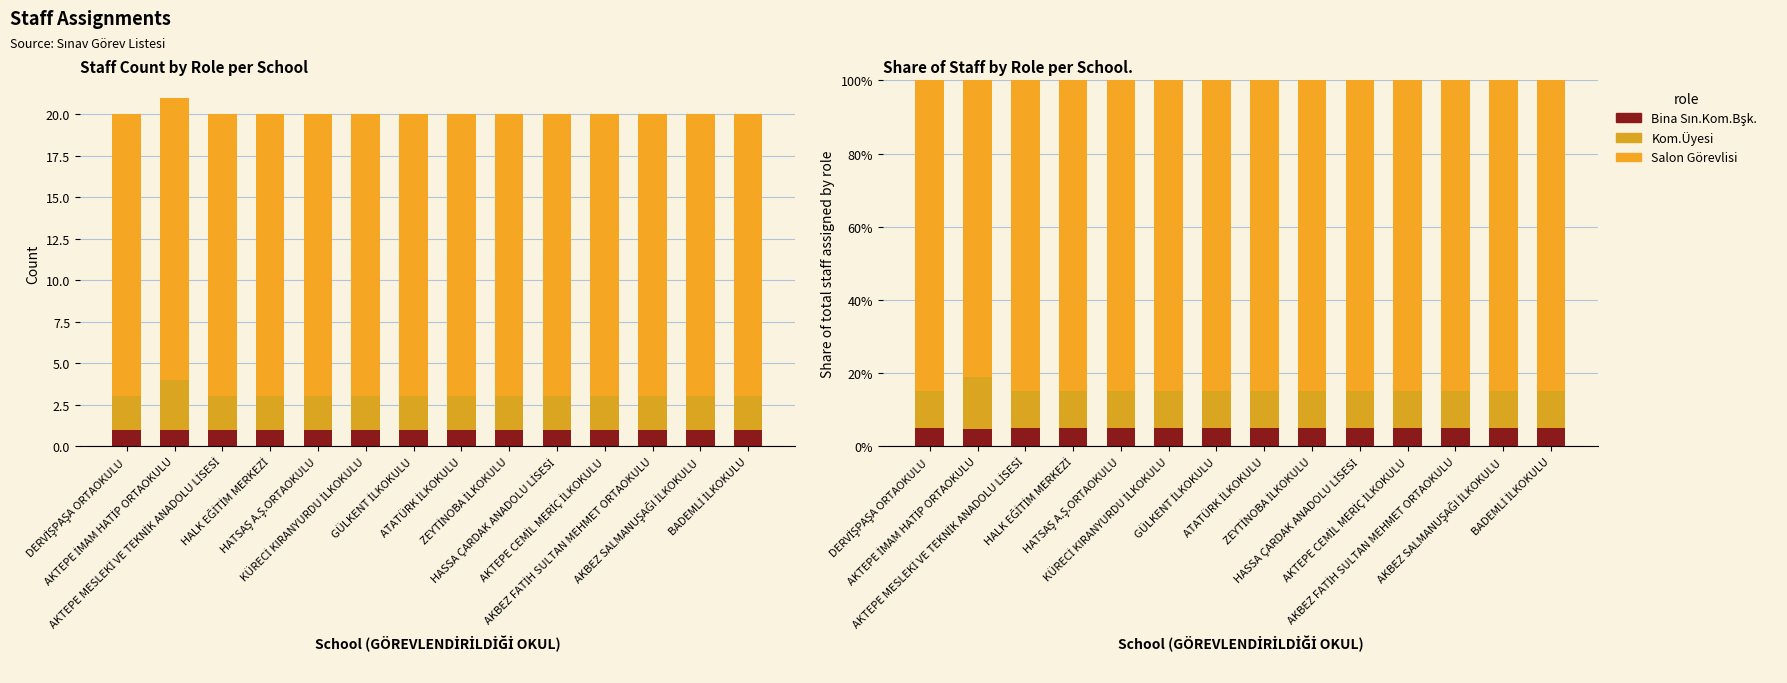

Which category has the highest value in the Salon Görevlisi series?

DERVİŞPAŞA ORTAOKULU